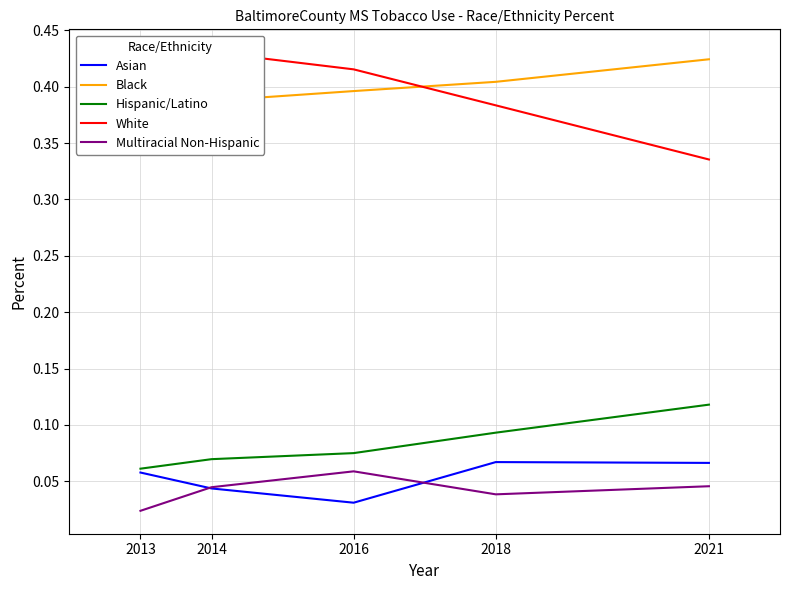

At which category does Multiracial Non-Hispanic reach its first local valley?

2018